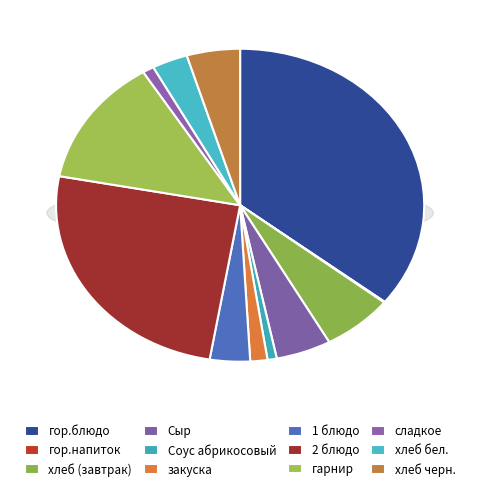

Which category has the smallest portion of the pie?

гор.напиток